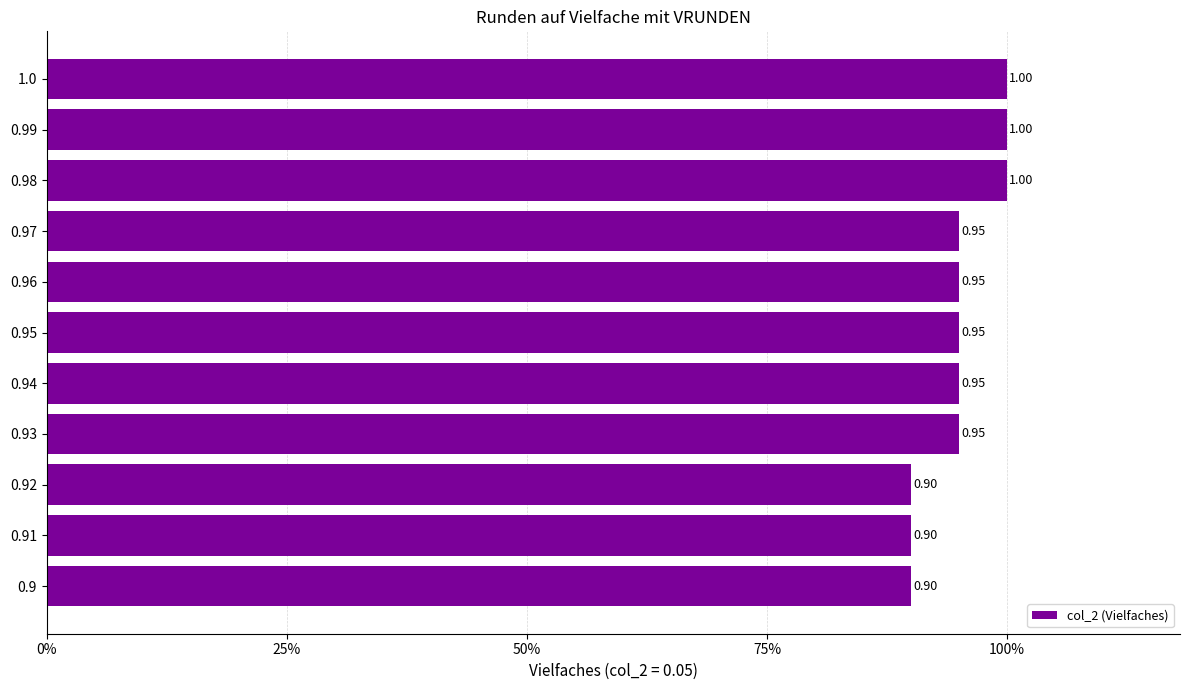

Are the bars horizontal?

Yes